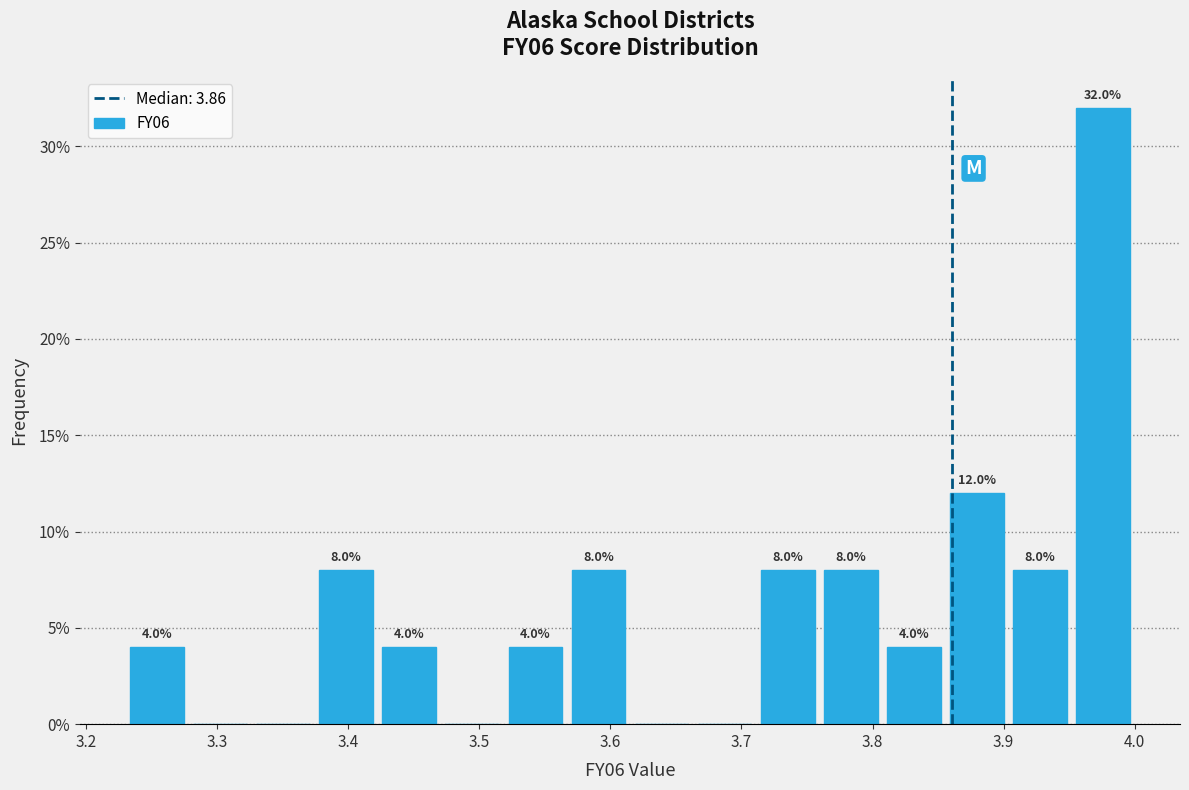

Which range on the x-axis has the tallest bar?

3.95 to 4.00